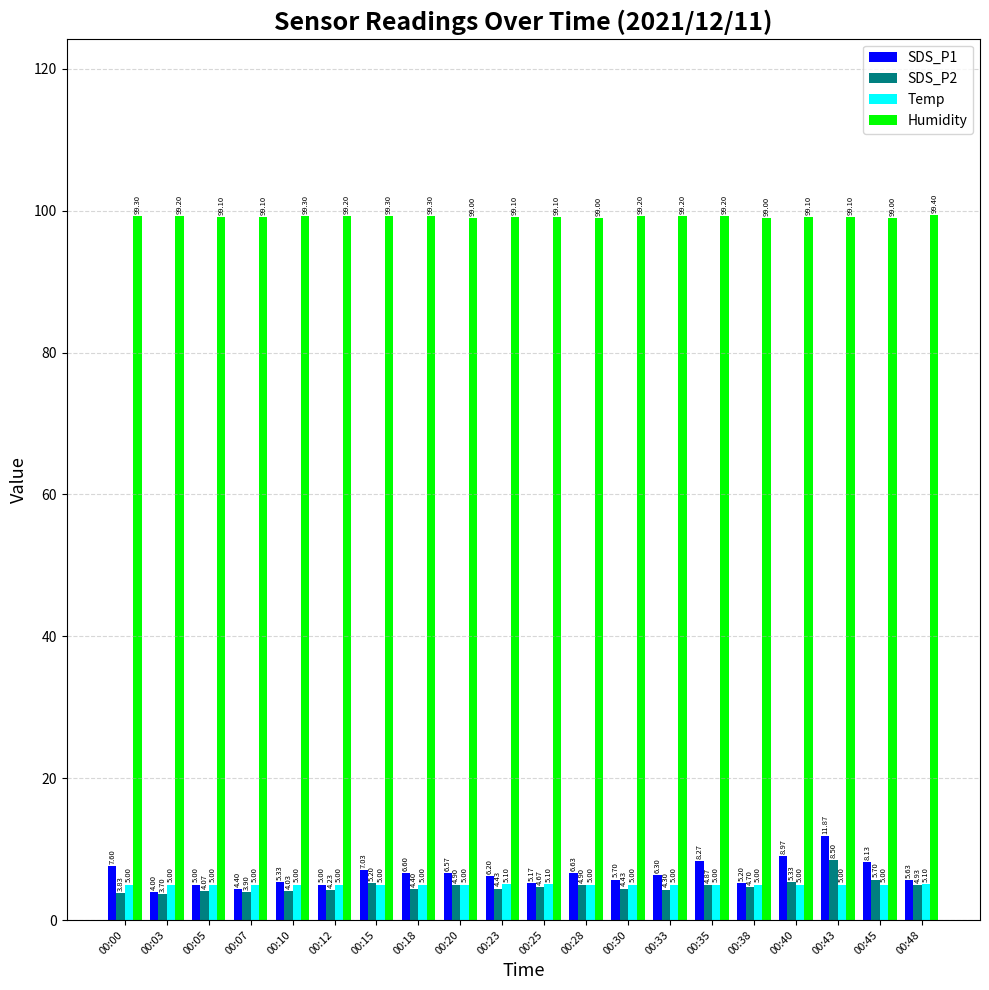

Which series changed the most between 00:05 and 00:25?

SDS_P2